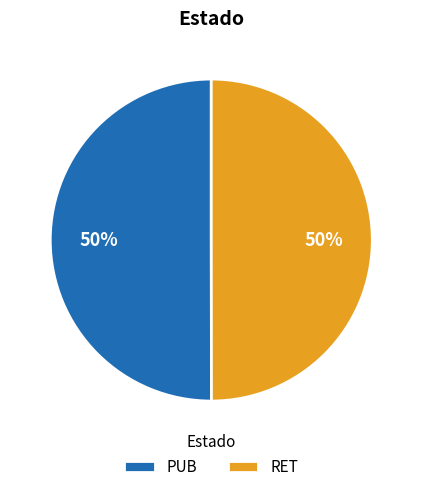

Approximately how many times larger is the value at PUB compared to RET?

1.0